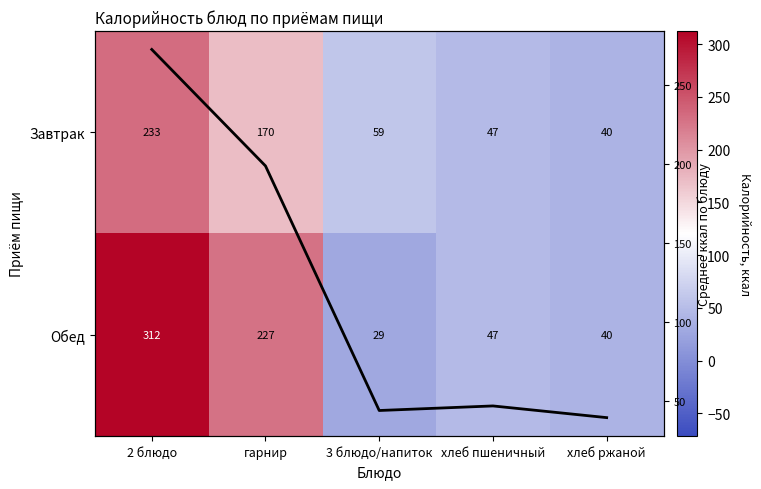

The Среднее series shows 44.1 at 3 блюдо/напиток. True or false?

True